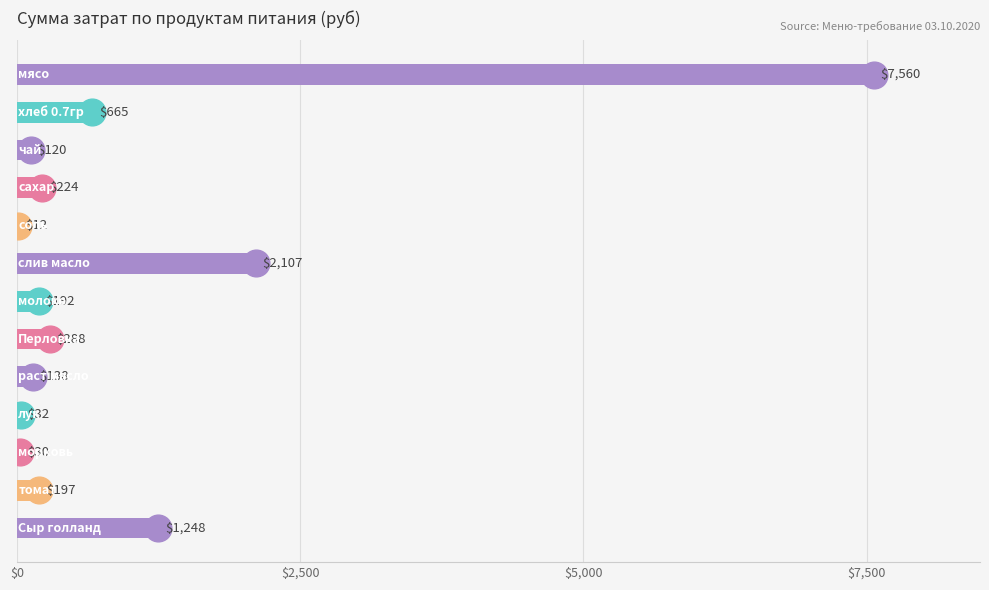

What is the sum of all values?

12813.0